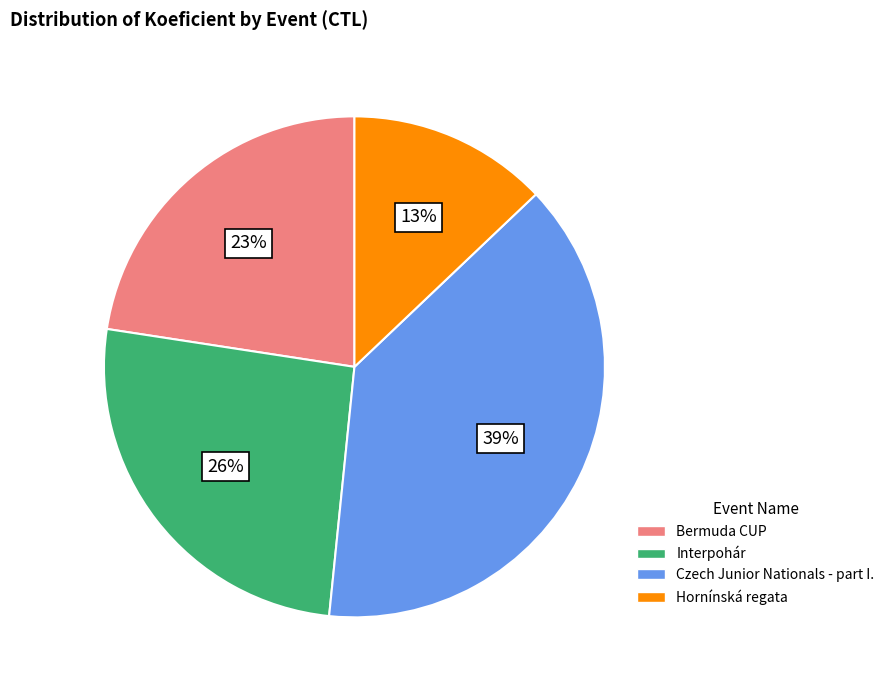

Does any single category account for the majority?

No